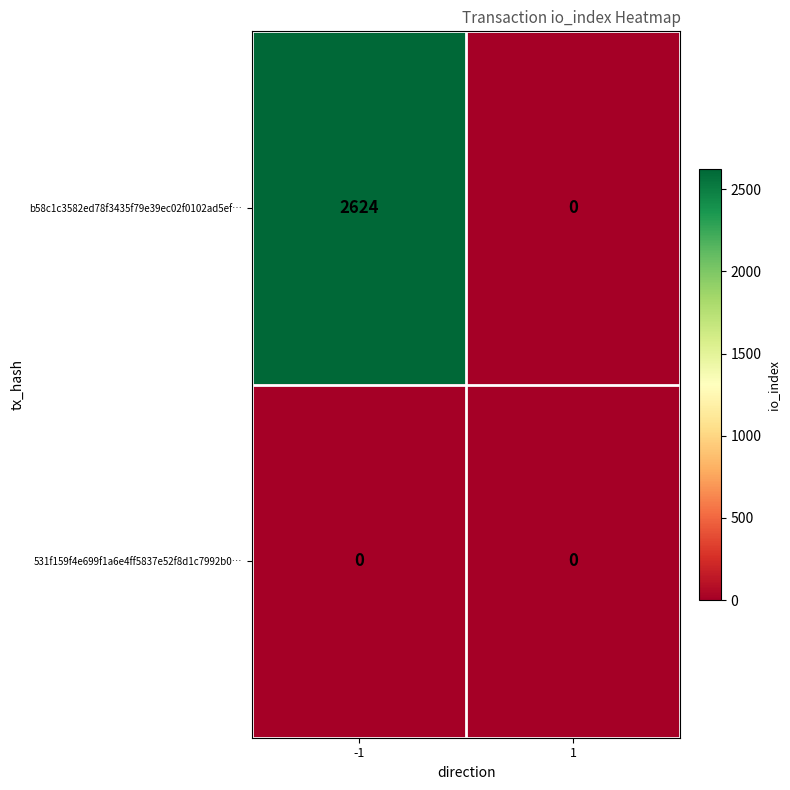

List the series in order of their peak value, lowest first.

531f159f4e699f1a6e4ff5837e52f8d1c7992b0…, b58c1c3582ed78f3435f79e39ec02f0102ad5ef…